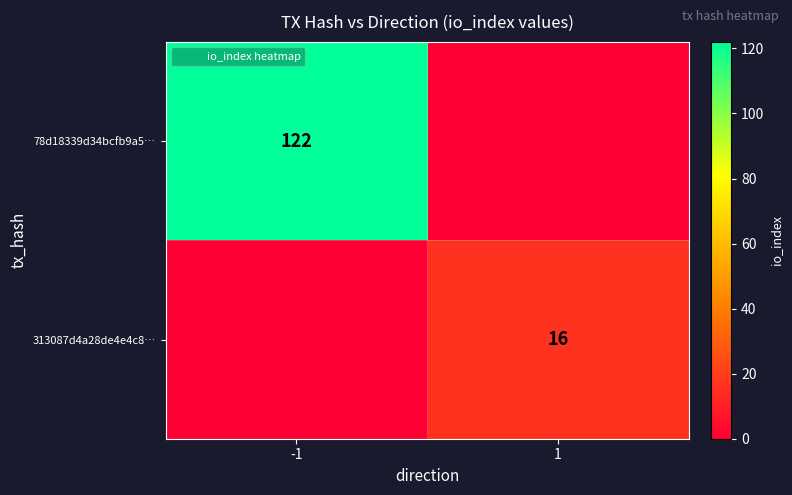

At how many categories does at least one series exceed 106?

1